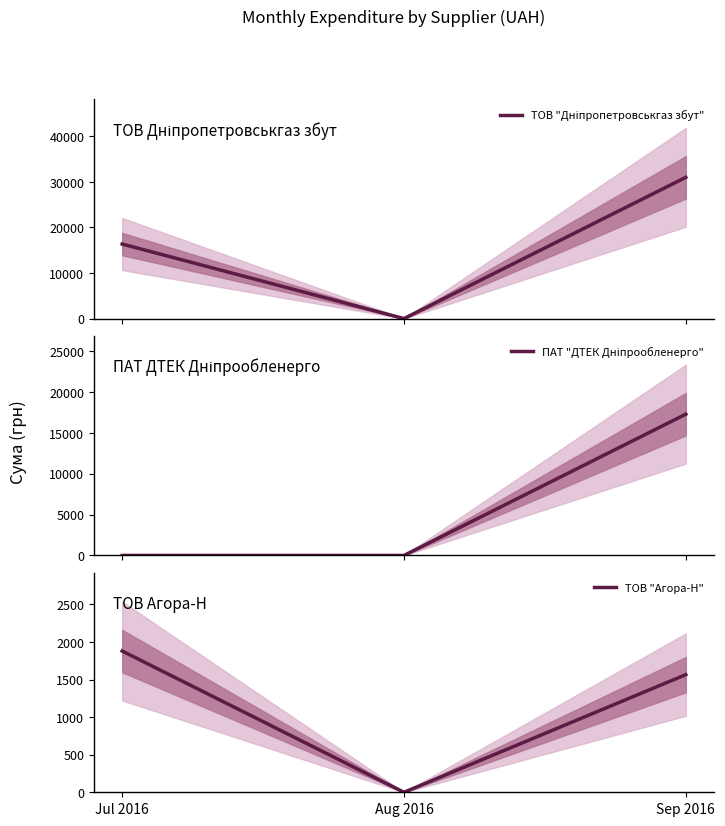

Which series has the widest spread of values?

ТОВ "Дніпропетровськгаз збут"